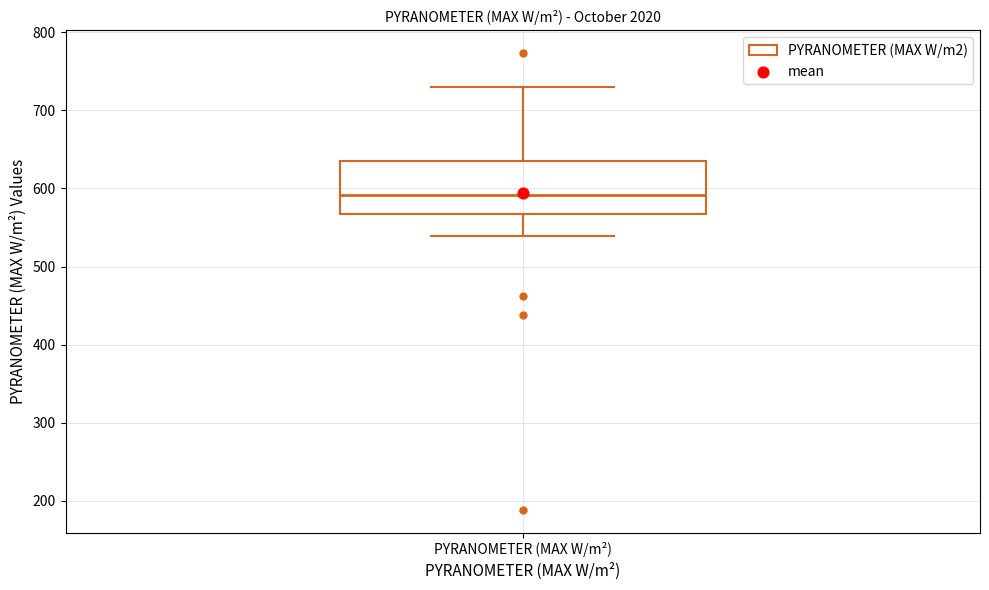

Where does the median line of the box for PYRANOMETER (MAX W/m²) sit on the y-axis? The values are not printed on the chart, so give them approximately, as read against the axis.

590